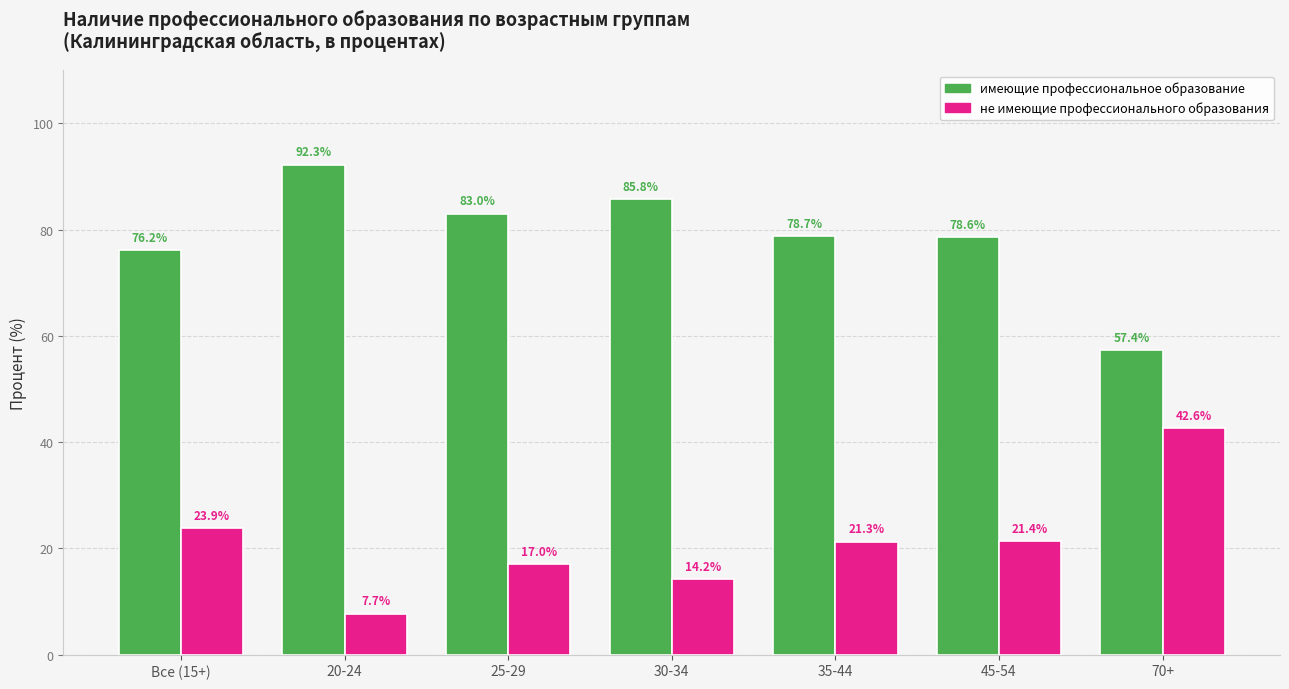

The имеющие профессиональное образование series shows 76.2 at Все (15+). True or false?

True